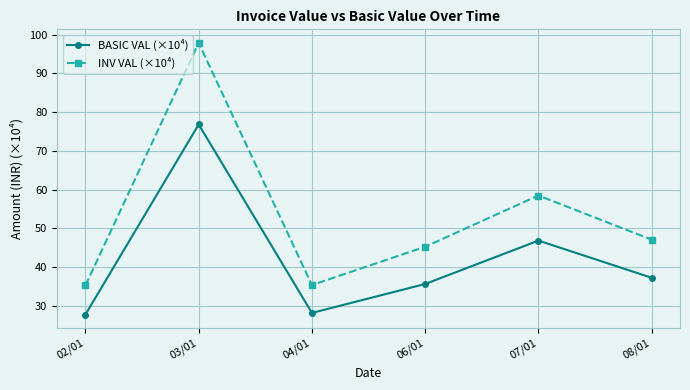

Rank the series by their maximum value, from lowest to highest.

BASIC VAL (×10⁴), INV VAL (×10⁴)